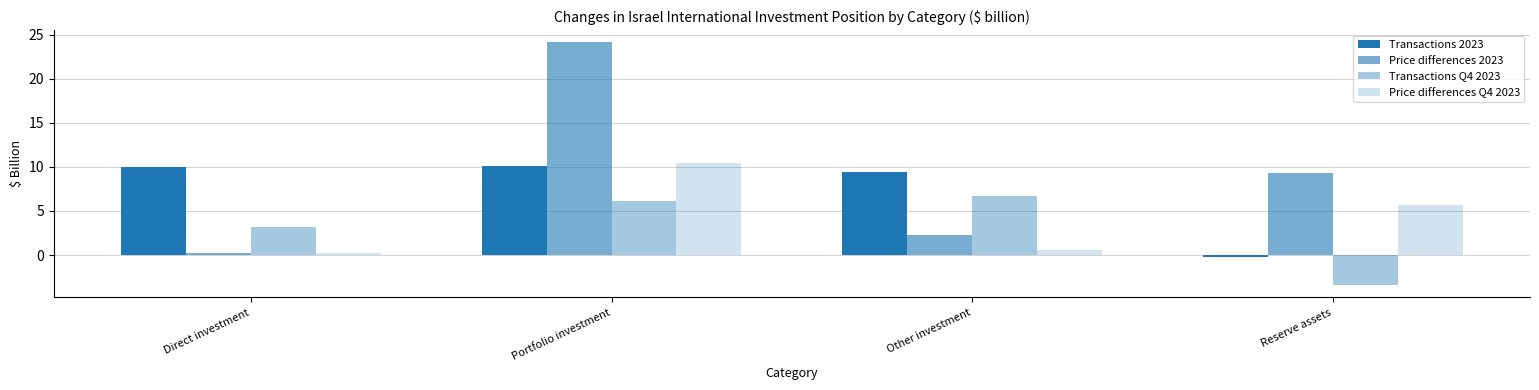

Does the chart contain stacked bars?

No